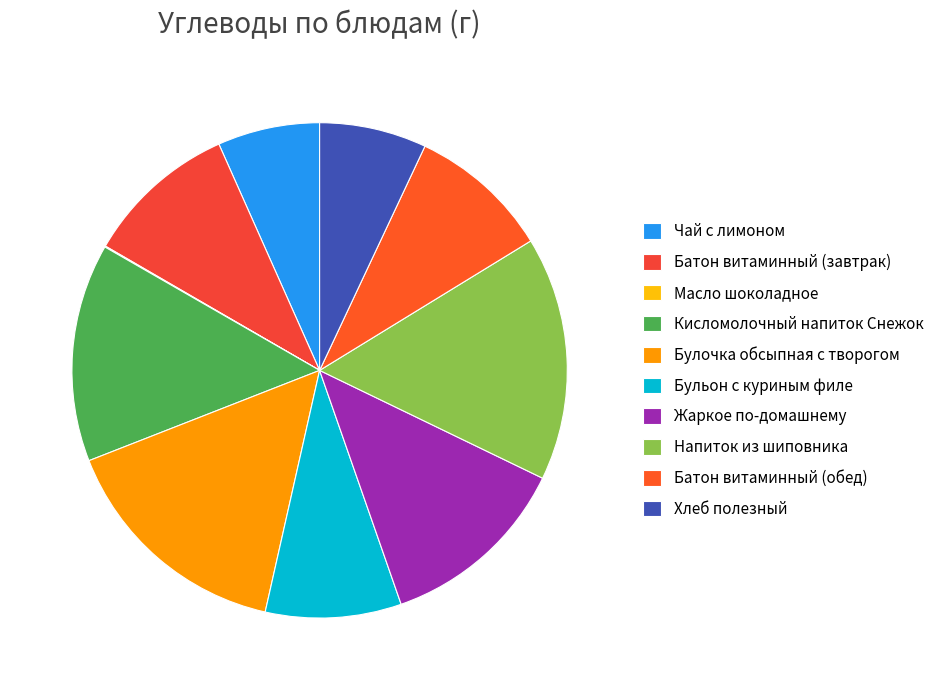

What is the total percentage of Булочка обсыпная с творогом and Батон витаминный (обед)?

24.8%